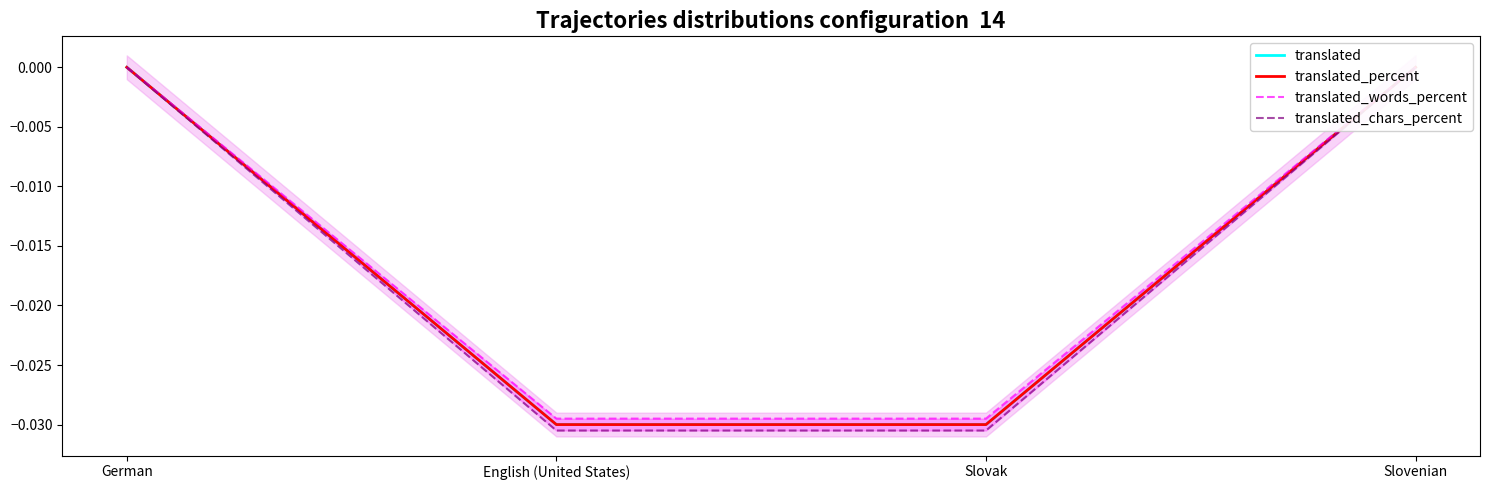

True or false: translated_words_percent and translated_chars_percent cross at least once.

False